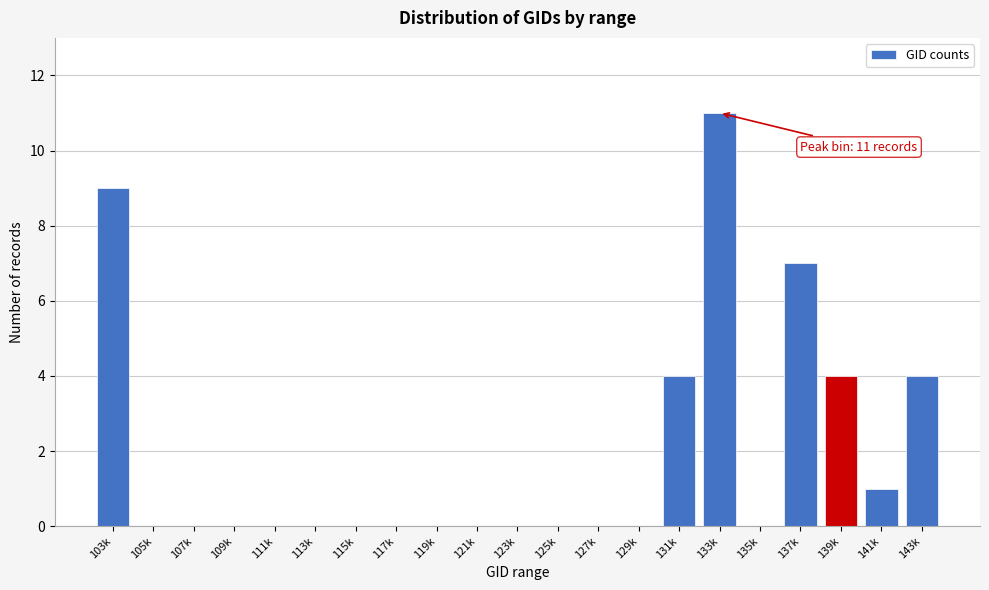

Reading left to right, extract all data points from this chart.

103k=9	105k=0	107k=0	109k=0	111k=0	113k=0	115k=0	117k=0	119k=0	121k=0	123k=0	125k=0	127k=0	129k=0	131k=4	133k=11	135k=0	137k=7	139k=4	141k=1	143k=4